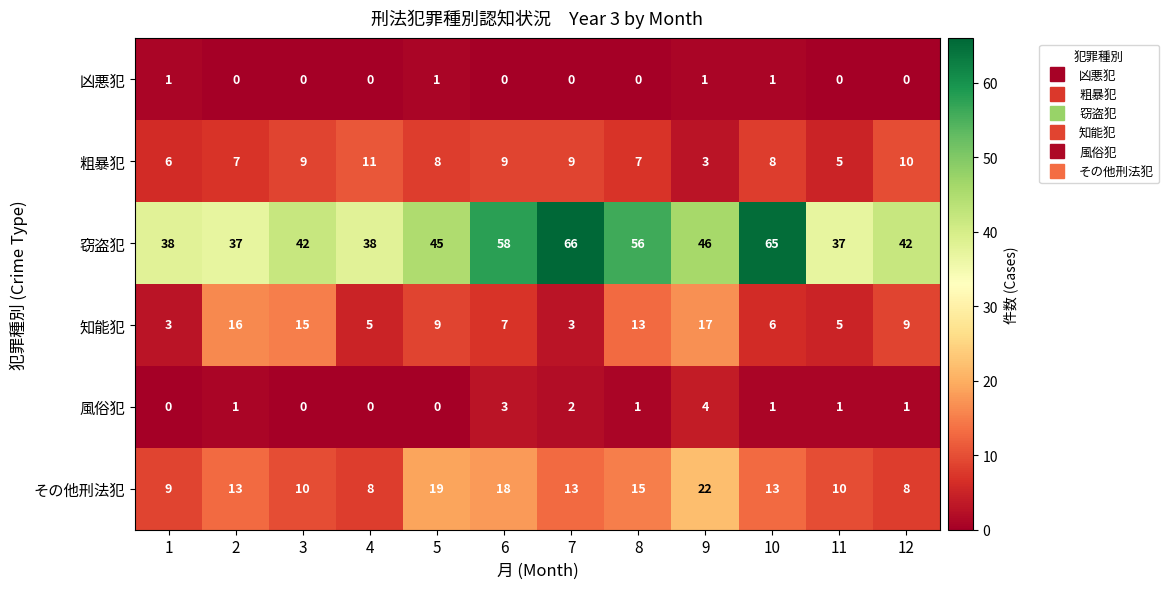

At which category is the sum across all series the highest?

6